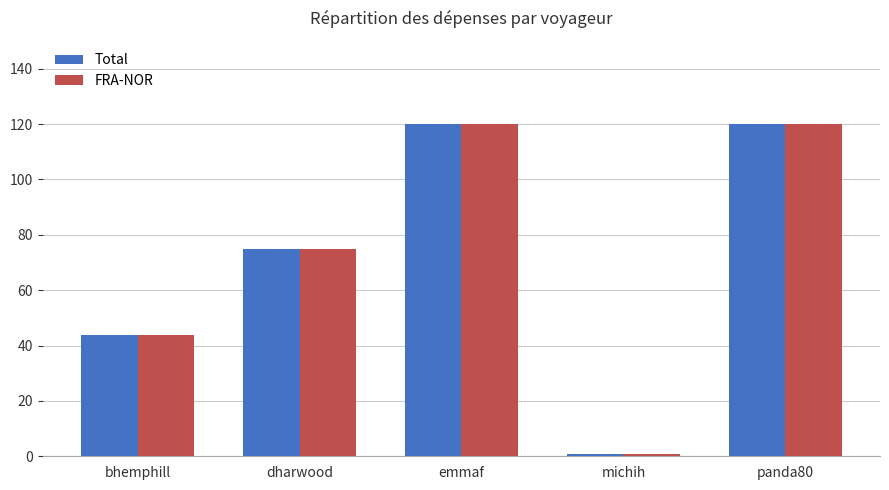

Count the number of categories in the chart.

5